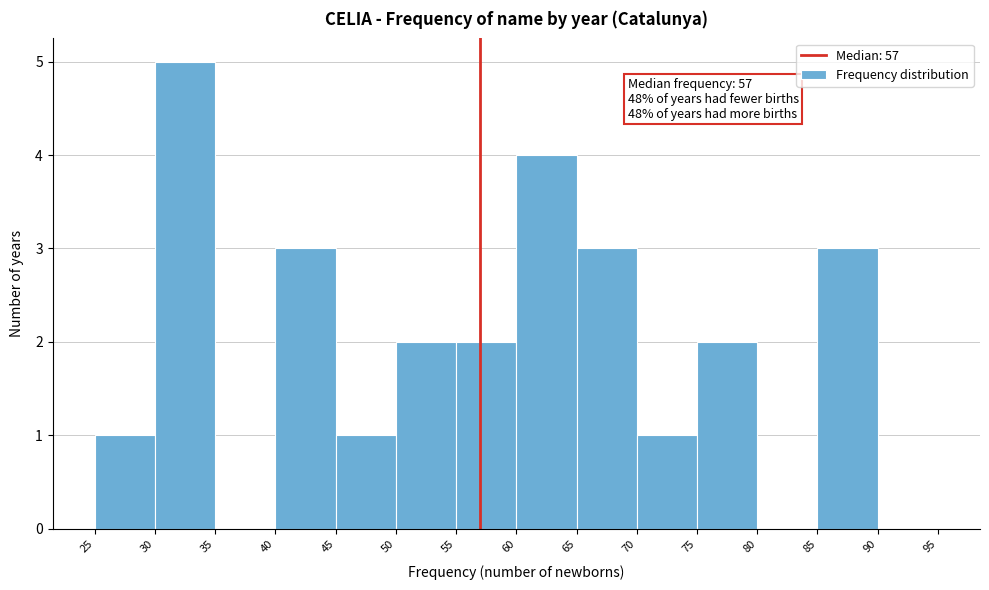

Which range on the x-axis has the tallest bar?

30 to 35